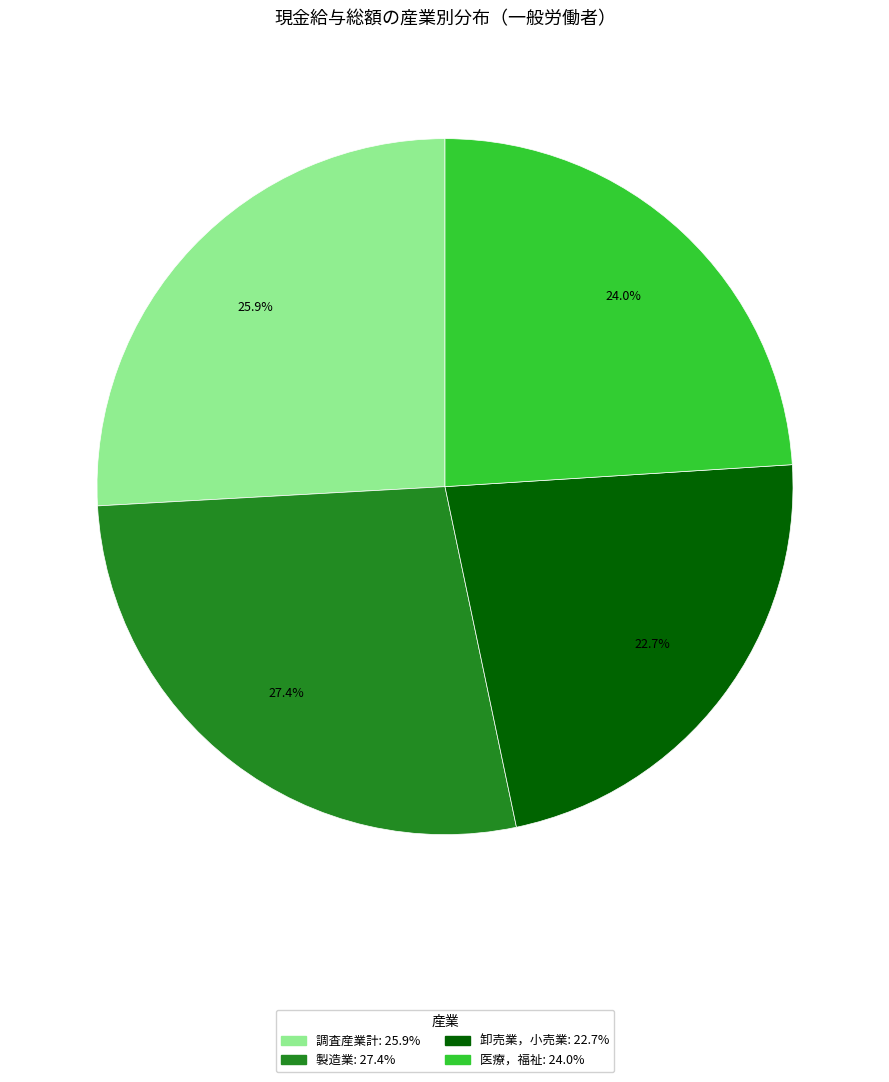

Combined, do 医療，福祉 and 調査産業計 account for over 50%?

No